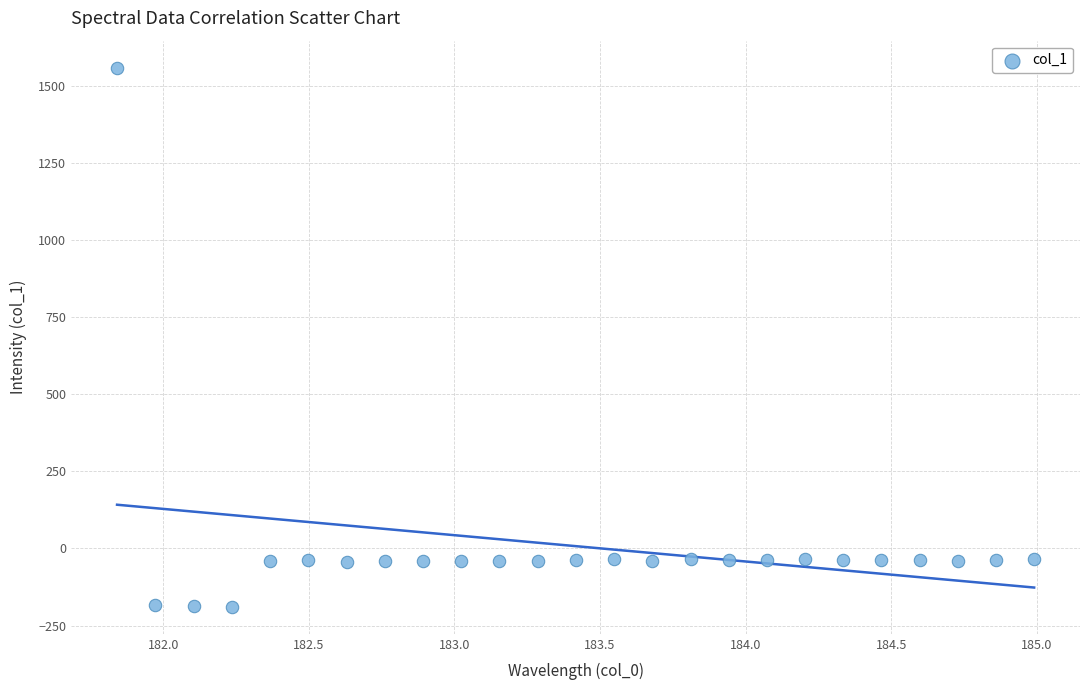

What is the range of X values (max minus min)?

3.1